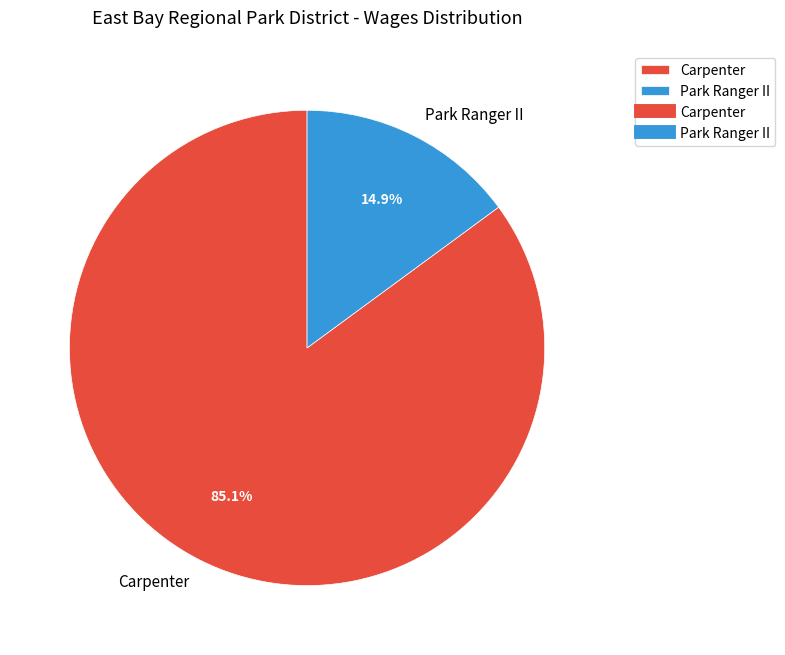

What is the ratio of the value at Park Ranger II to the value at Carpenter?

0.2